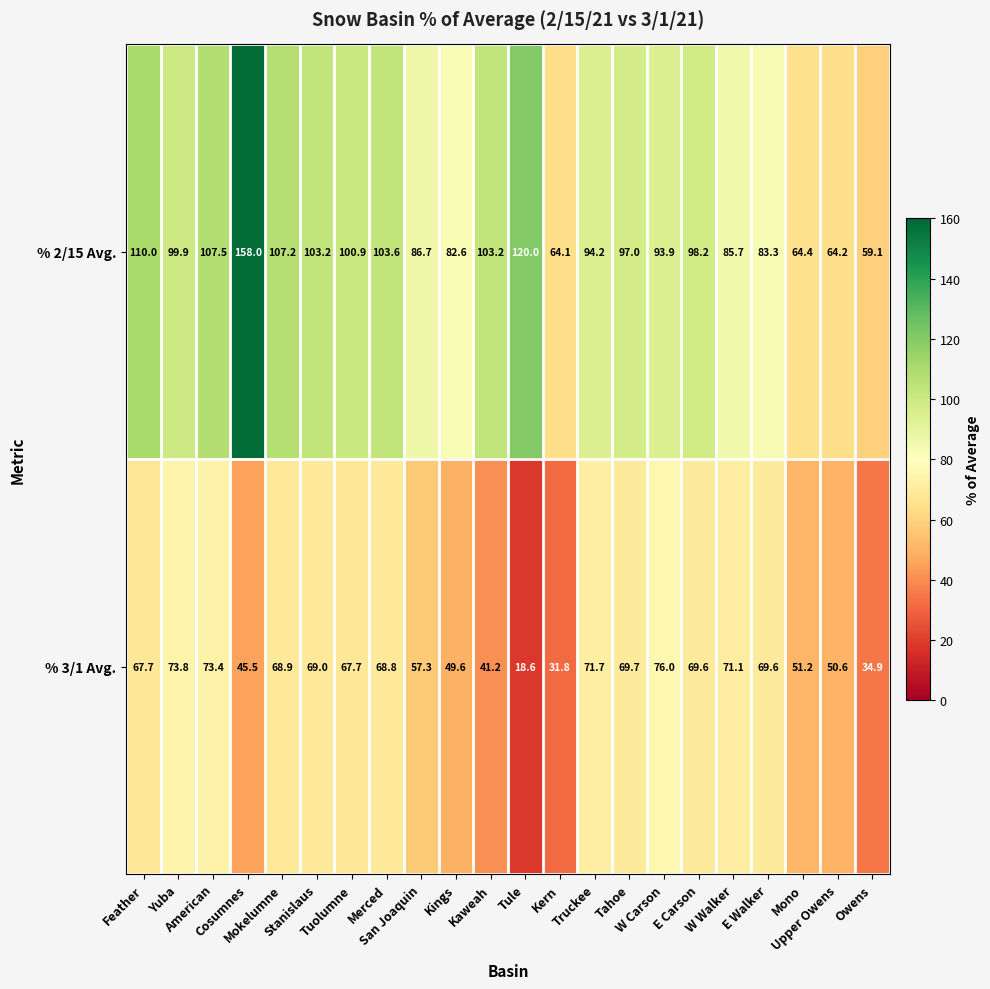

Rank the series by their maximum value, from lowest to highest.

% 3/1 Avg., % 2/15 Avg.